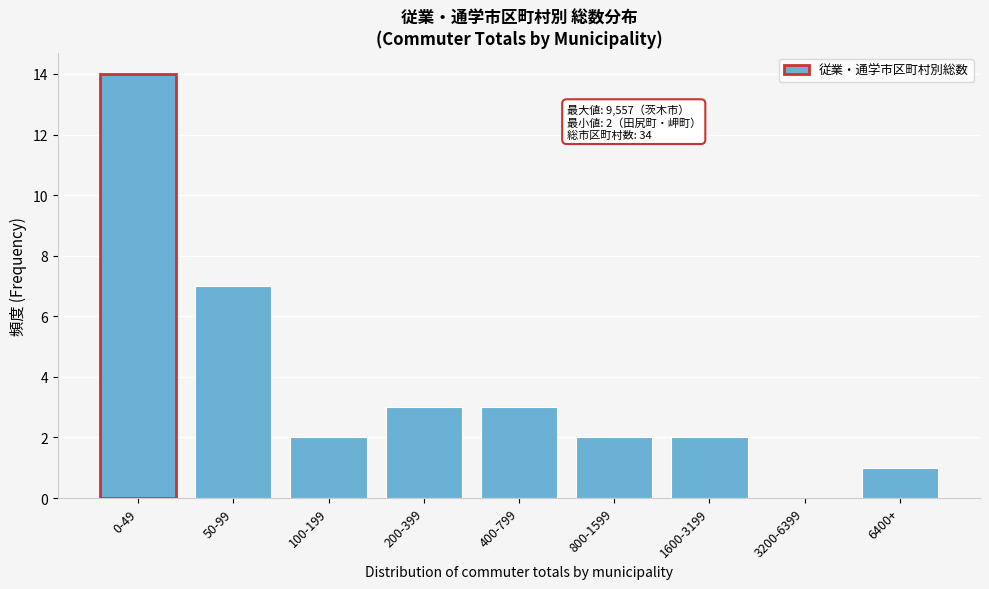

Reading left to right, extract all data points from this chart.

0-49=14	50-99=7	100-199=2	200-399=3	400-799=3	800-1599=2	1600-3199=2	3200-6399=0	6400+=1